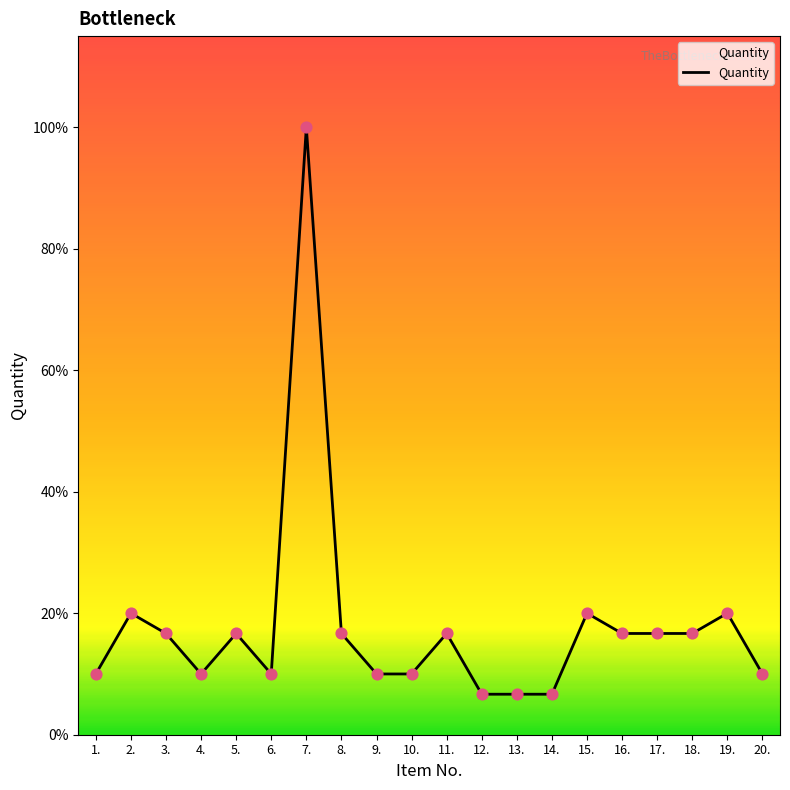

What is the ratio of the value at 2. to the value at 17.?

1.2